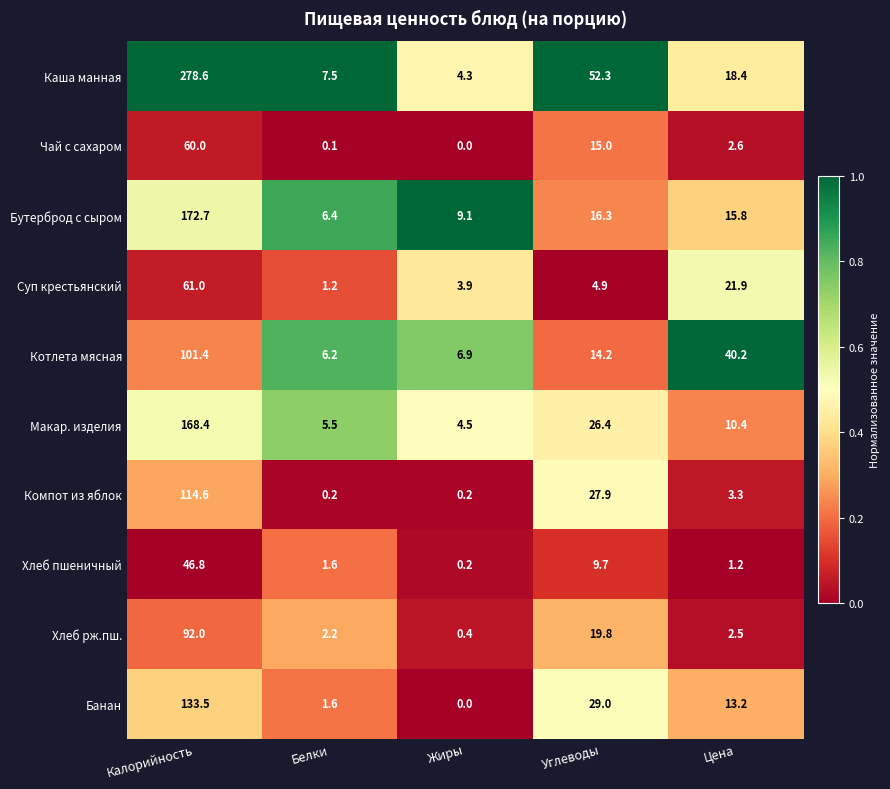

Is it true that Каша манная equals 6.7 at Цена?

False